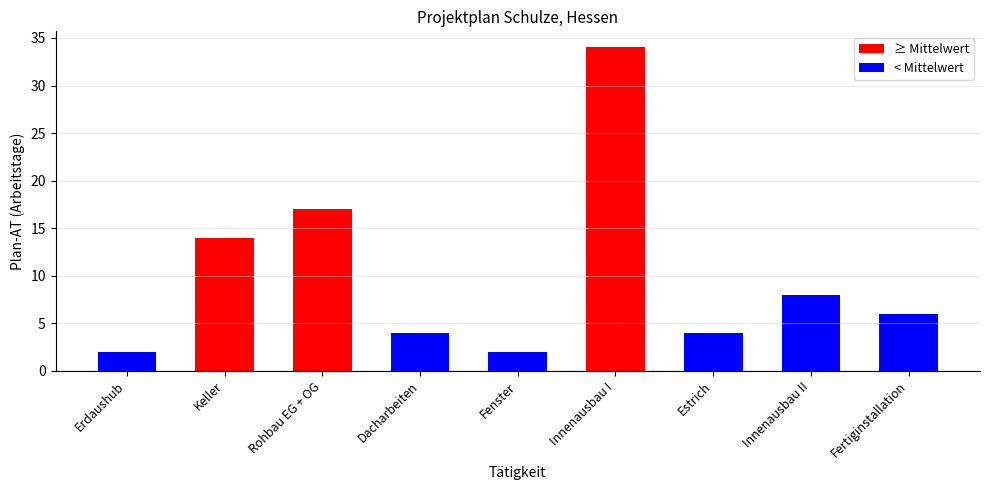

The chart shows a value of 6 at Fertiginstallation. True or false?

True